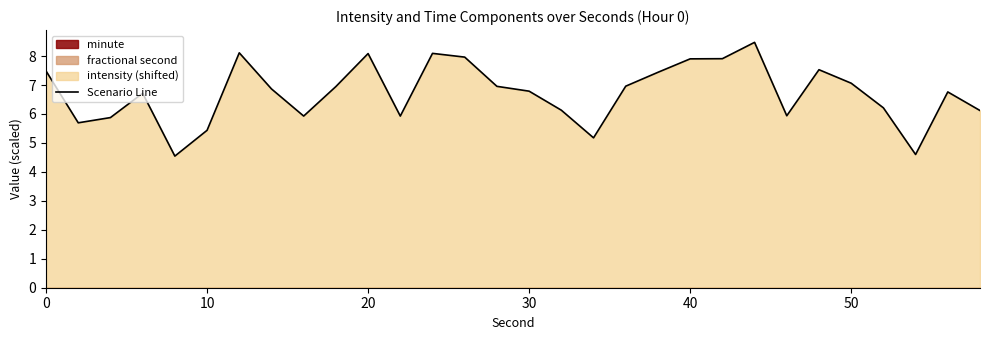

What is the lowest value of the Scenario Line series?

4.5